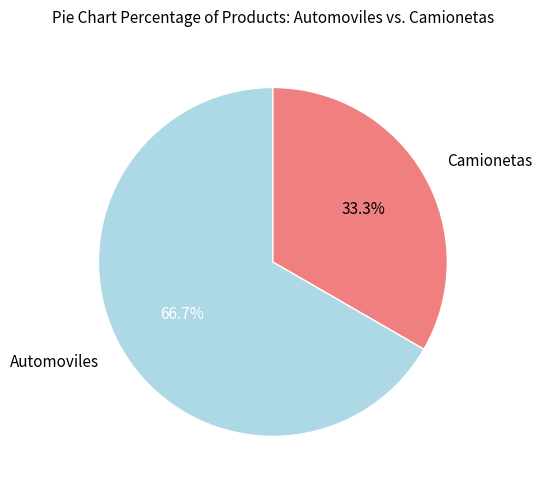

To the nearest percent, what is the difference between the largest and smallest slice percentages?

33%